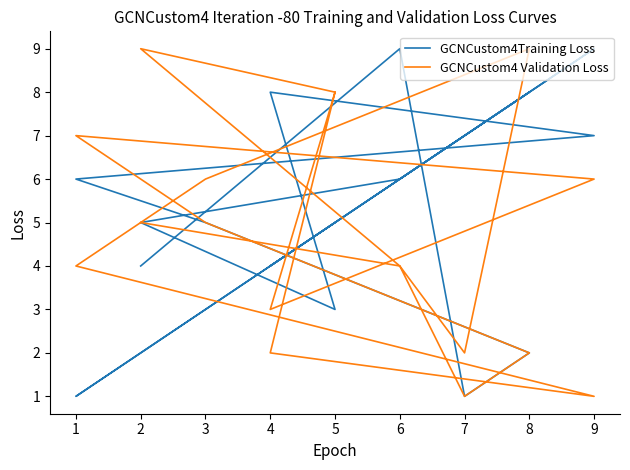

True or false: GCNCustom4Training Loss and GCNCustom4 Validation Loss intersect in this chart.

True